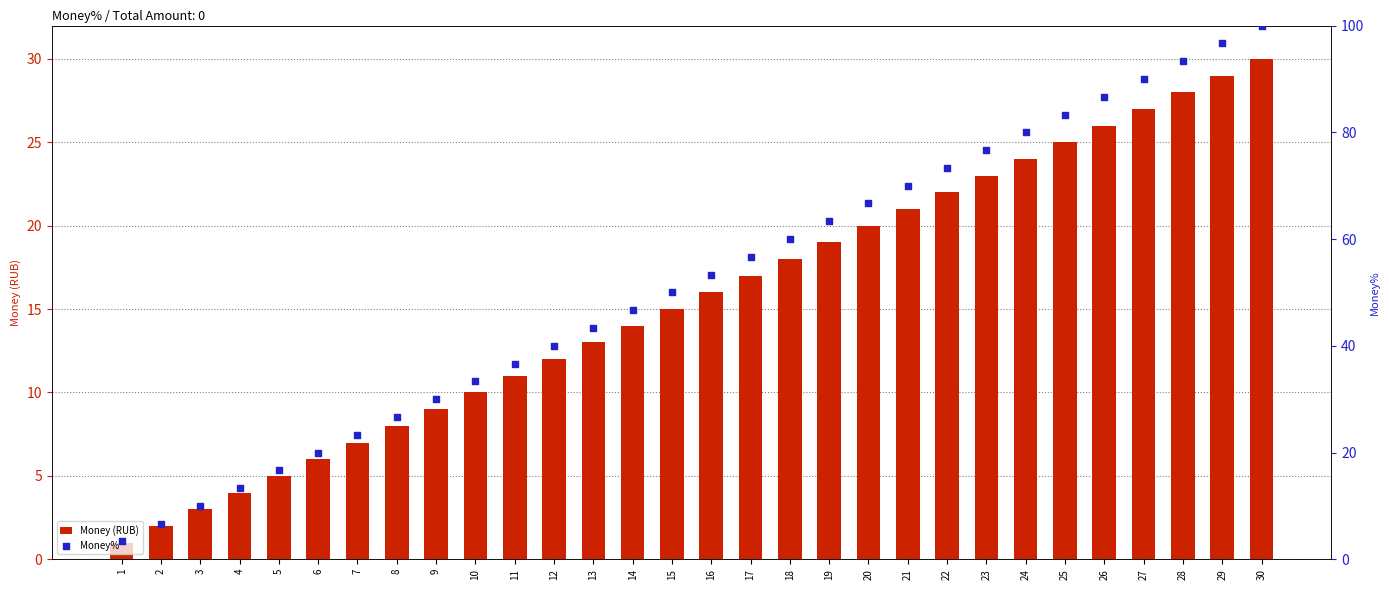

What are all the series names shown in the legend?

Money (RUB), Money%